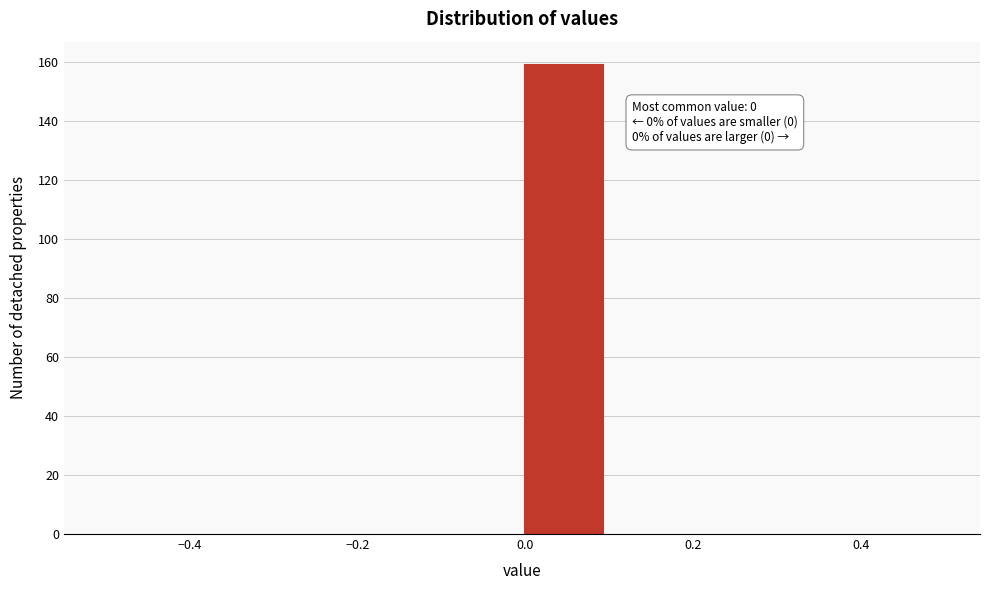

Which range on the x-axis has the tallest bar?

0.0 to 0.1